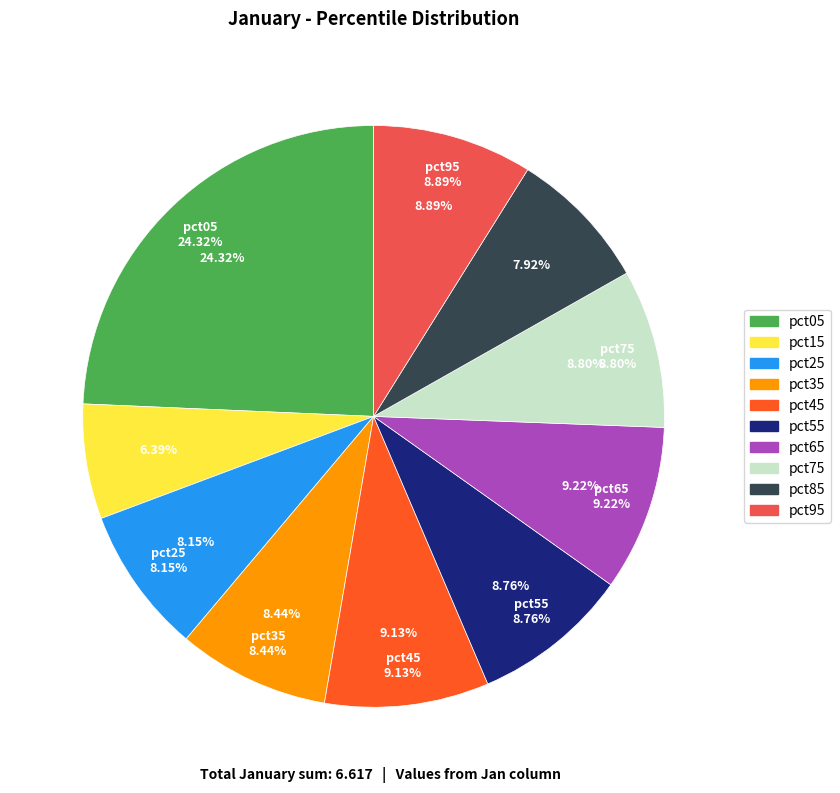

Between pct85 and pct55, which is larger?

pct55